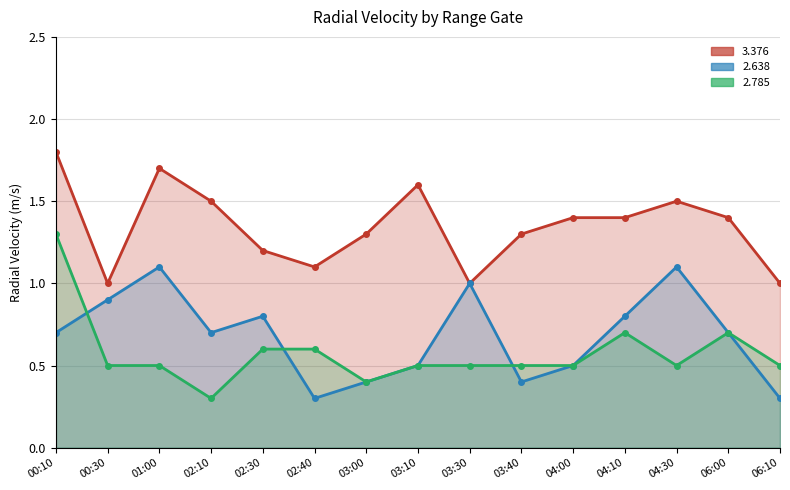

What is the value of the   2.638 point at the 3rd from the left?

1.1